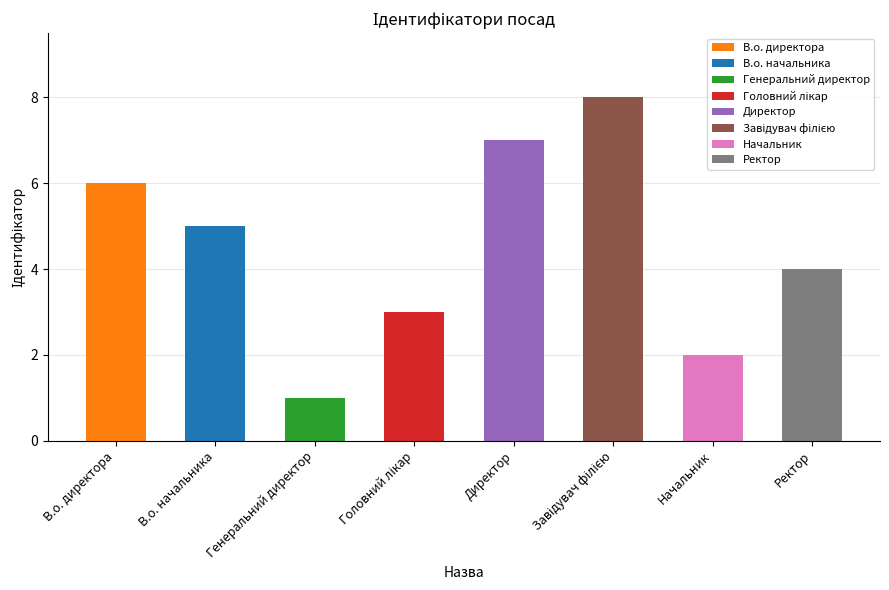

Does the chart contain any negative values?

No